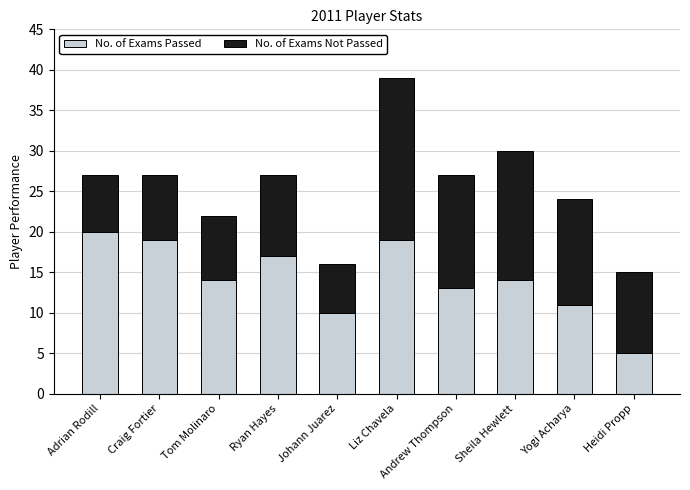

The value of No. of Exams Passed at Liz Chavela is 31. True or false?

False